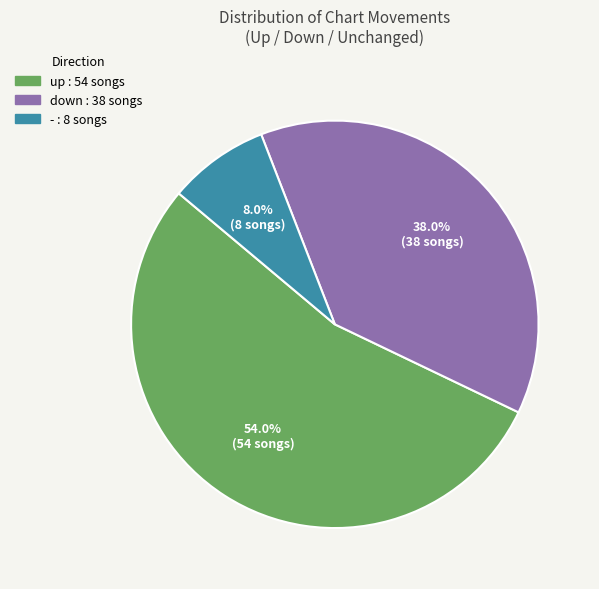

To the nearest percent, what is the difference between the up and down slice percentages?

16%